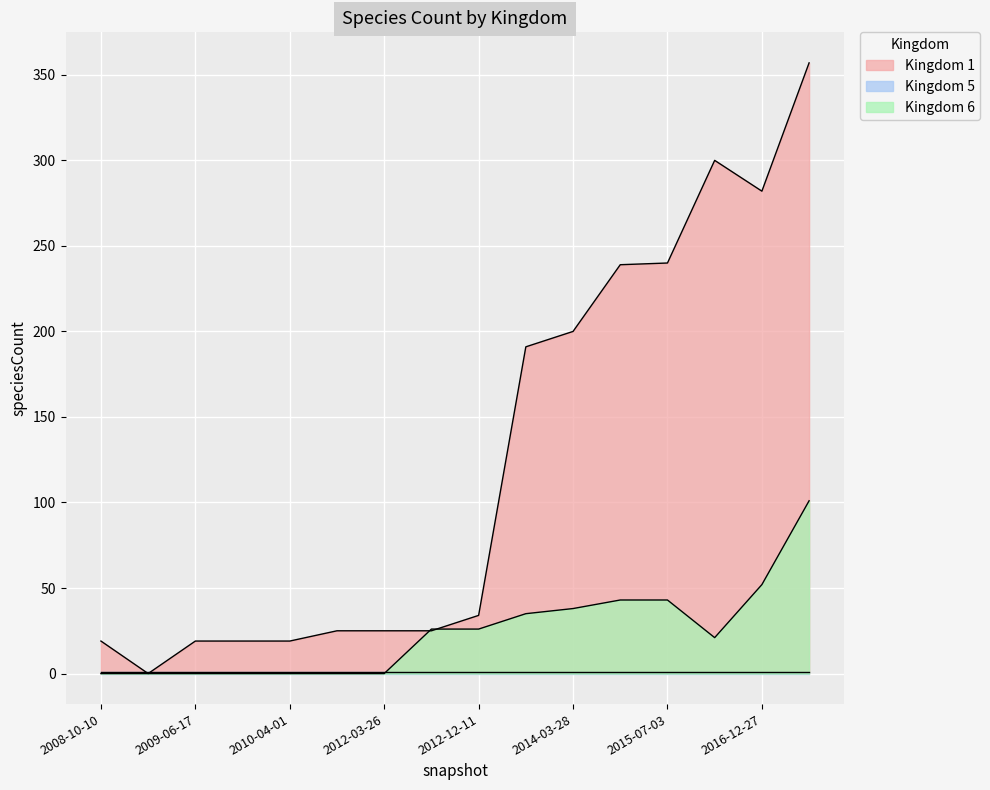

The value of Kingdom 6 at 2012-03-26 is 37. True or false?

False